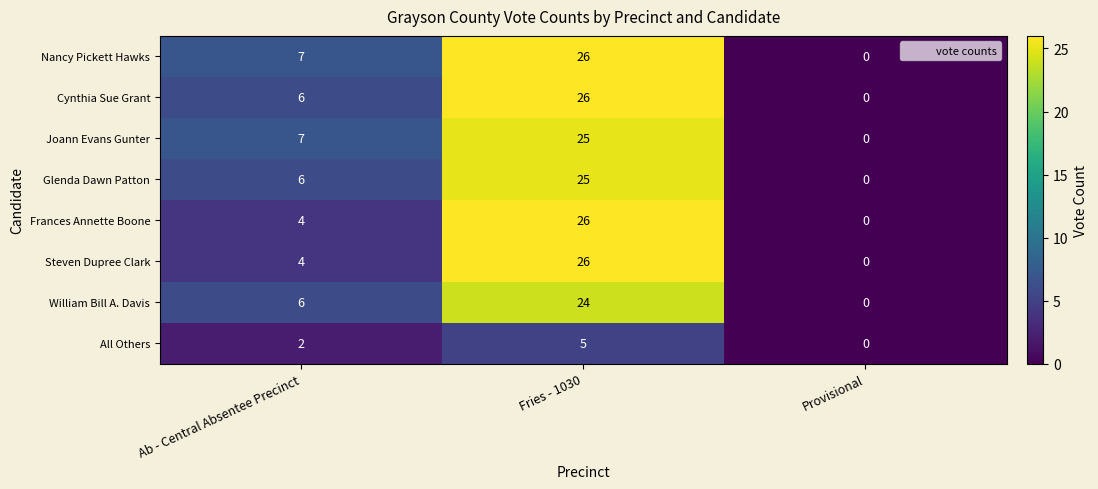

Which series has the largest total across all categories?

Nancy Pickett Hawks